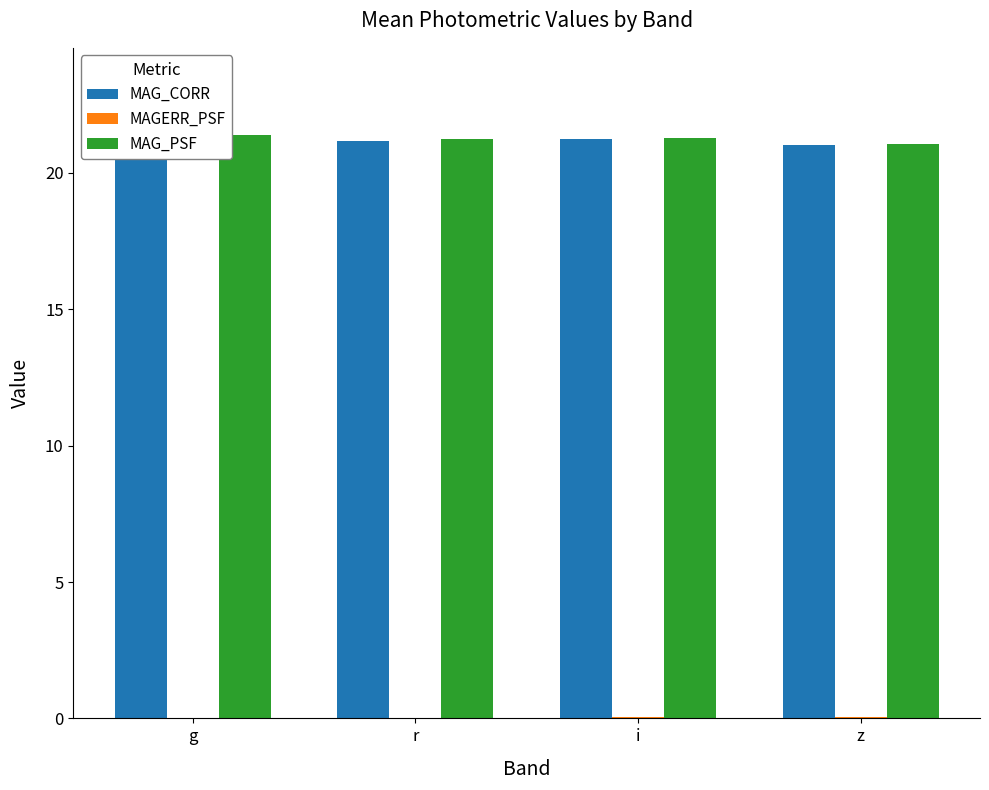

How many MAG_PSF values are between 21 and 22?

4